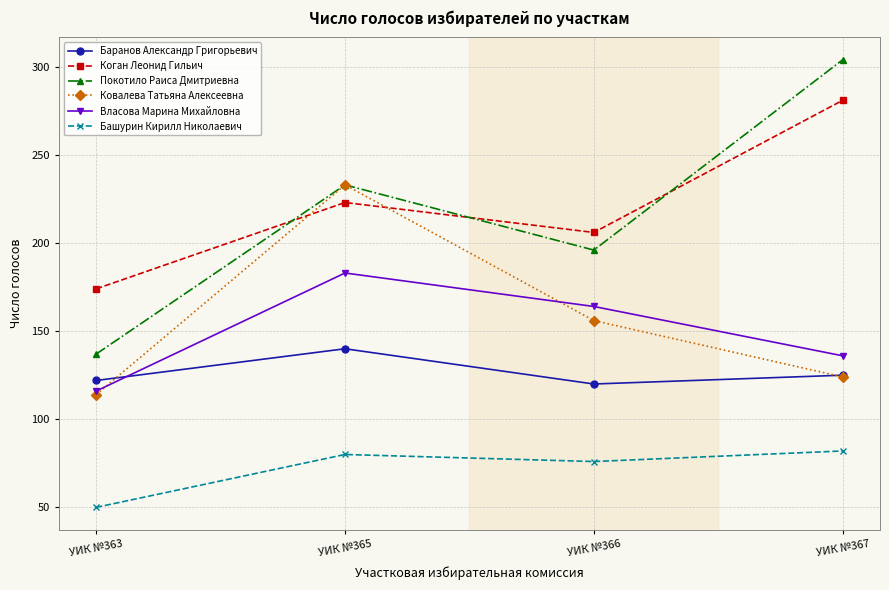

Rank the series at УИК №366 from lowest to highest value.

Башурин Кирилл Николаевич, Баранов Александр Григорьевич, Ковалева Татьяна Алексеевна, Власова Марина Михайловна, Покотило Раиса Дмитриевна, Коган Леонид Гильич